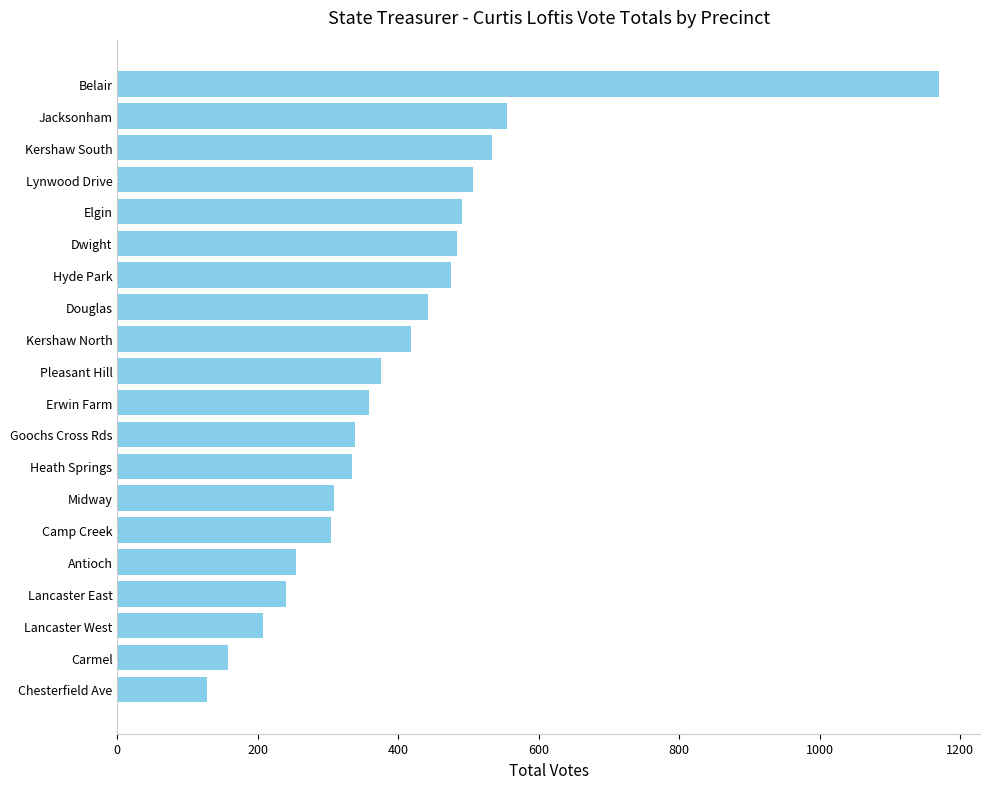

True or false: the data shows 467 at Erwin Farm.

False